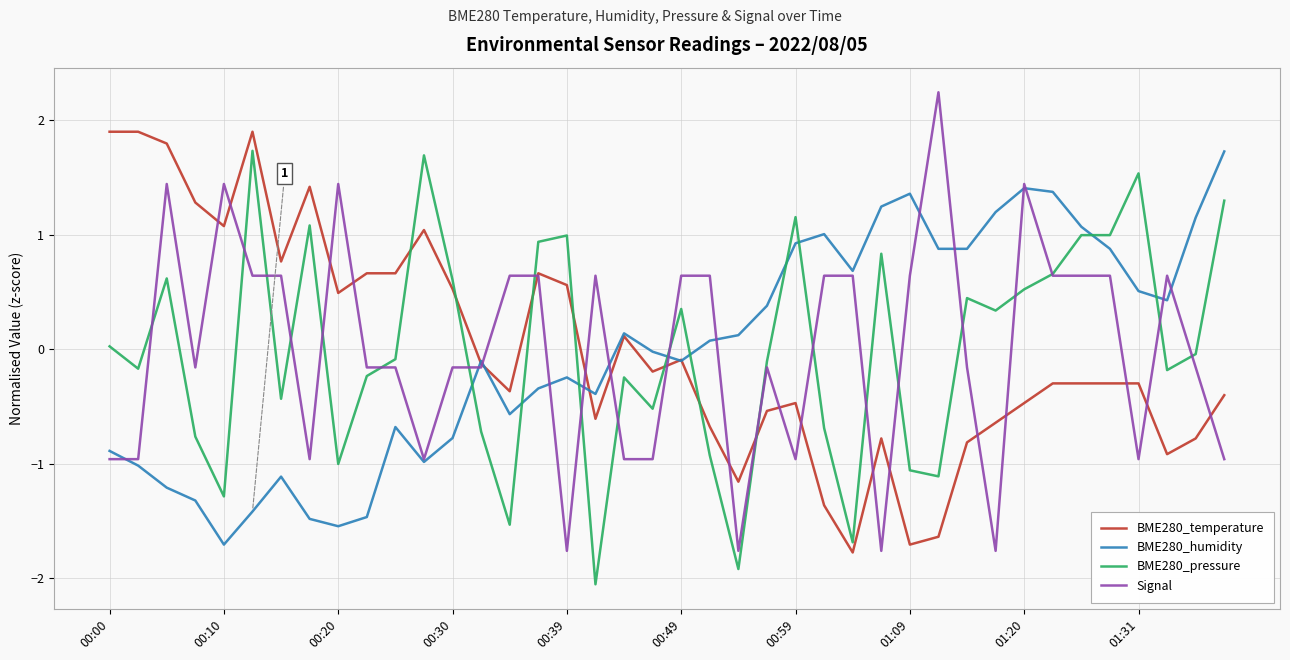

How many intersections are there between BME280_humidity and BME280_pressure?

9